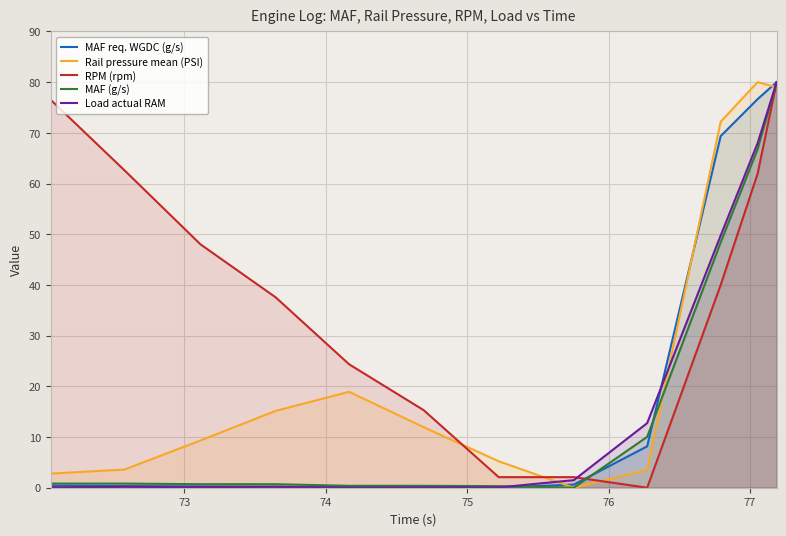

In Rail pressure mean (PSI), how many points are lower than both neighbors (excluding endpoints)?

1